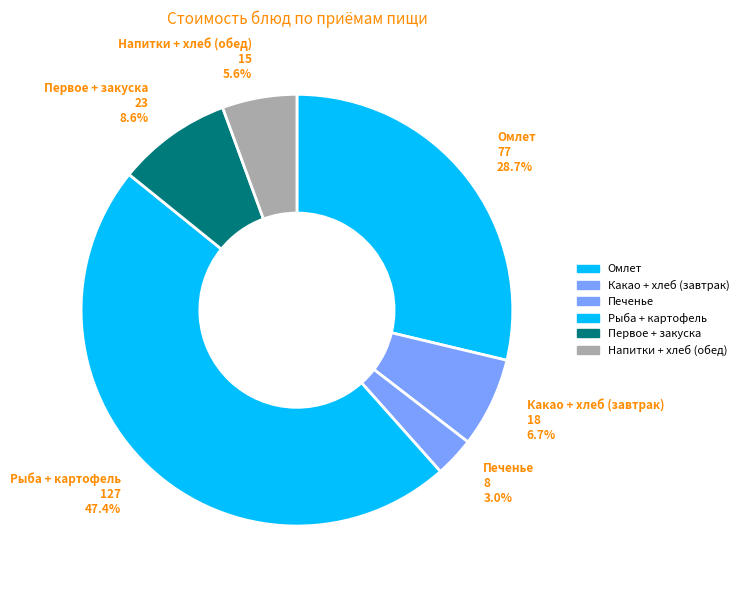

Is there a majority slice in this chart?

No